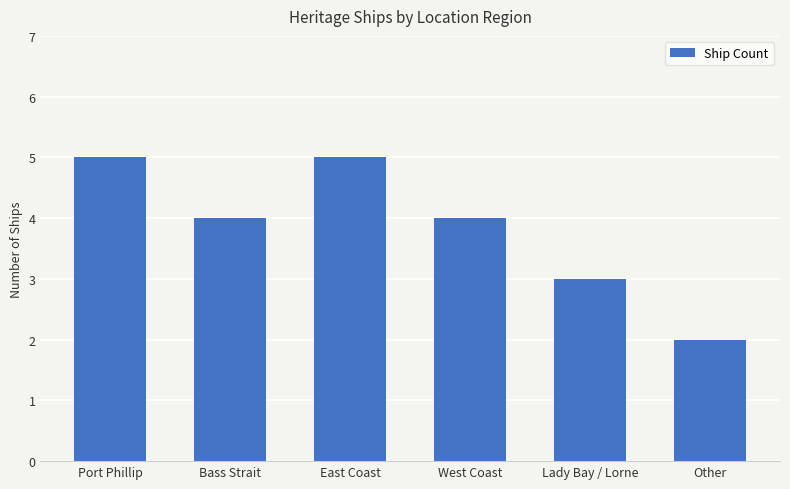

Read the value at East Coast.

5